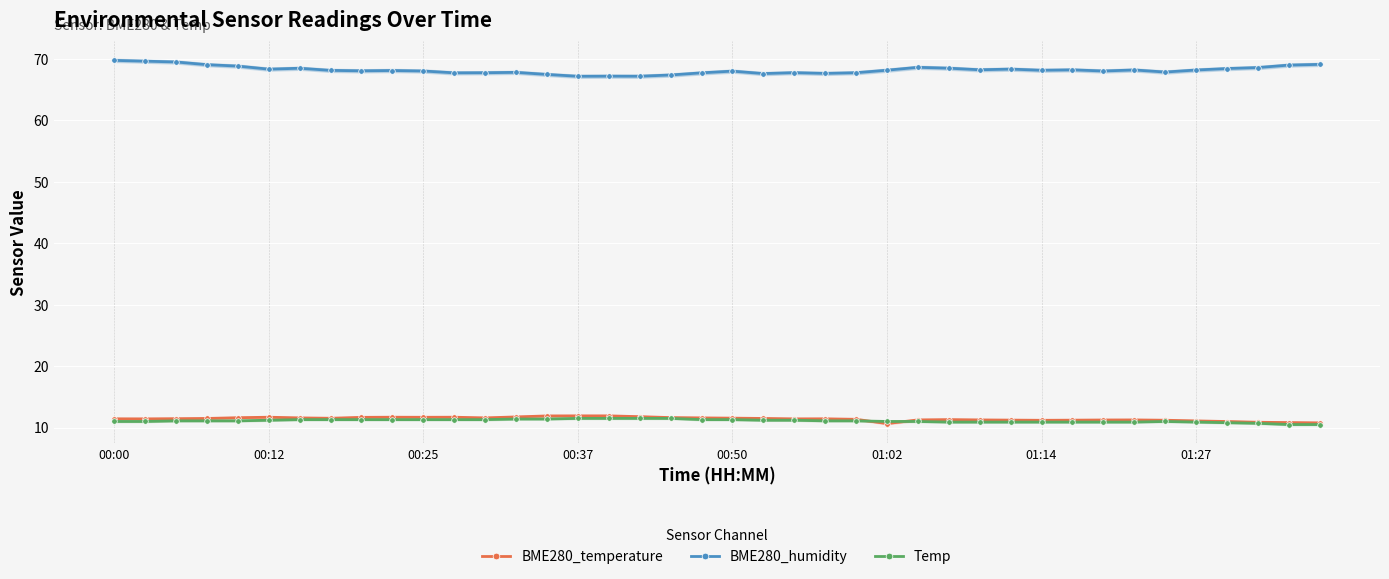

How many data points in BME280_temperature are above 11?

35